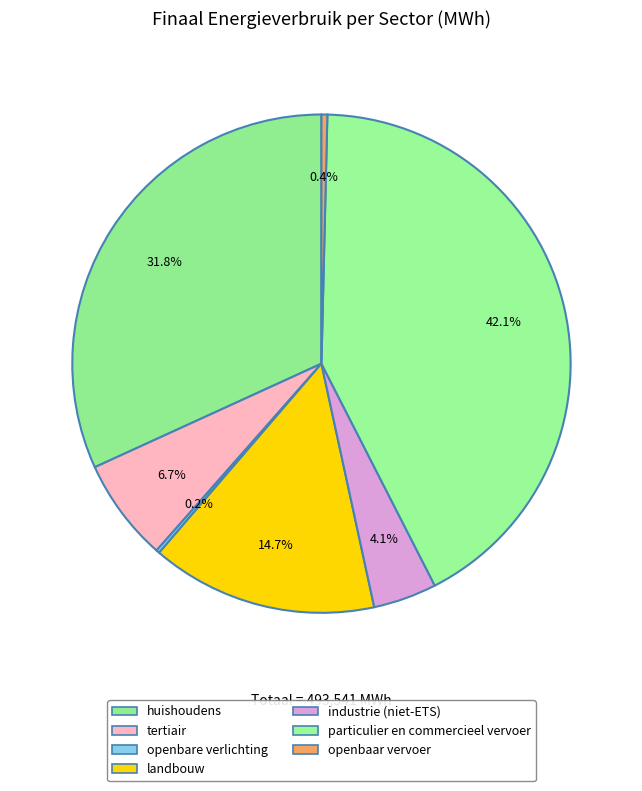

Is the sum of openbare verlichting and industrie (niet-ETS) greater than half?

No